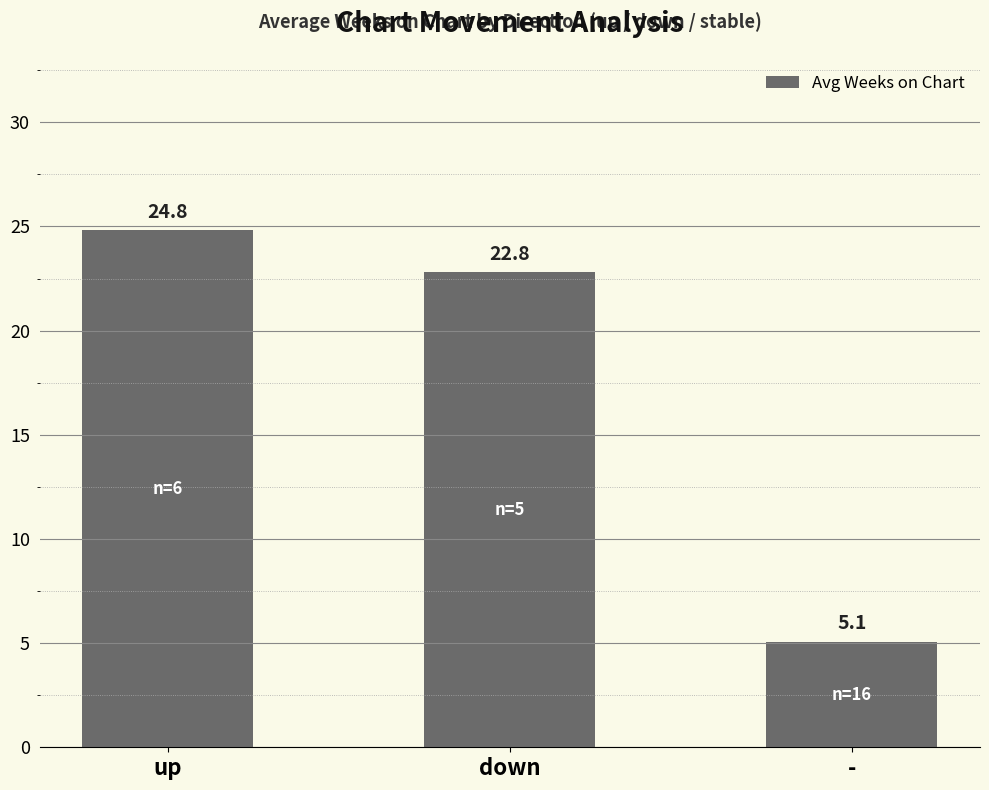

Reading right to left, what are all the values shown in this chart?

-=5.1	down=22.8	up=24.8